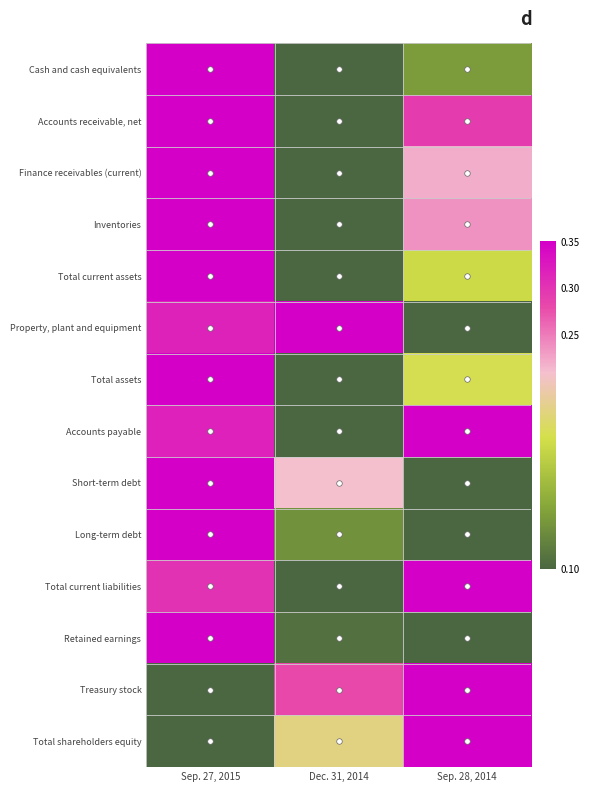

Which has a higher value, Dec. 31, 2014 or Sep. 27, 2015?

Sep. 27, 2015